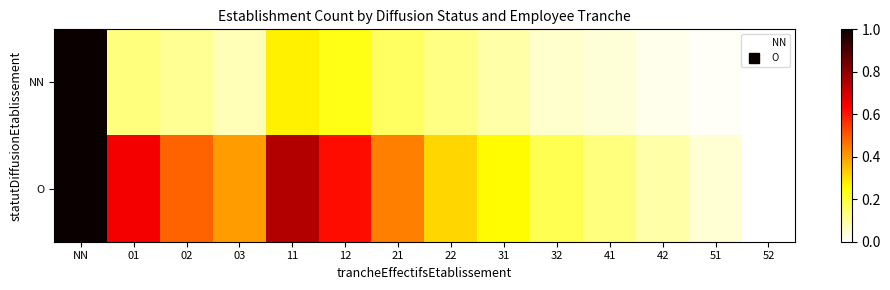

List the series in order of their peak value, highest first.

NN, O